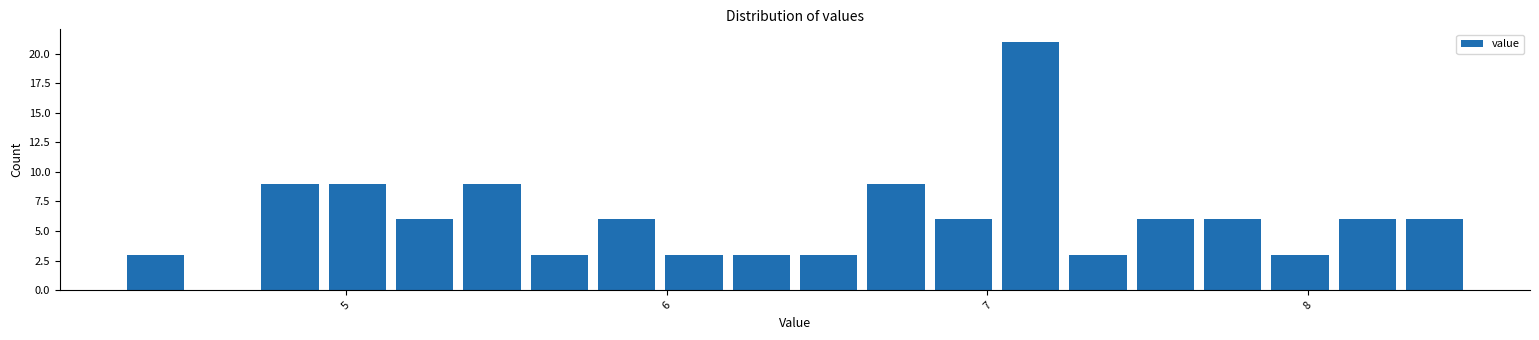

Around what value on the x-axis is the tallest bar? Give the approximate position of its centre, as read against the axis.

7.1